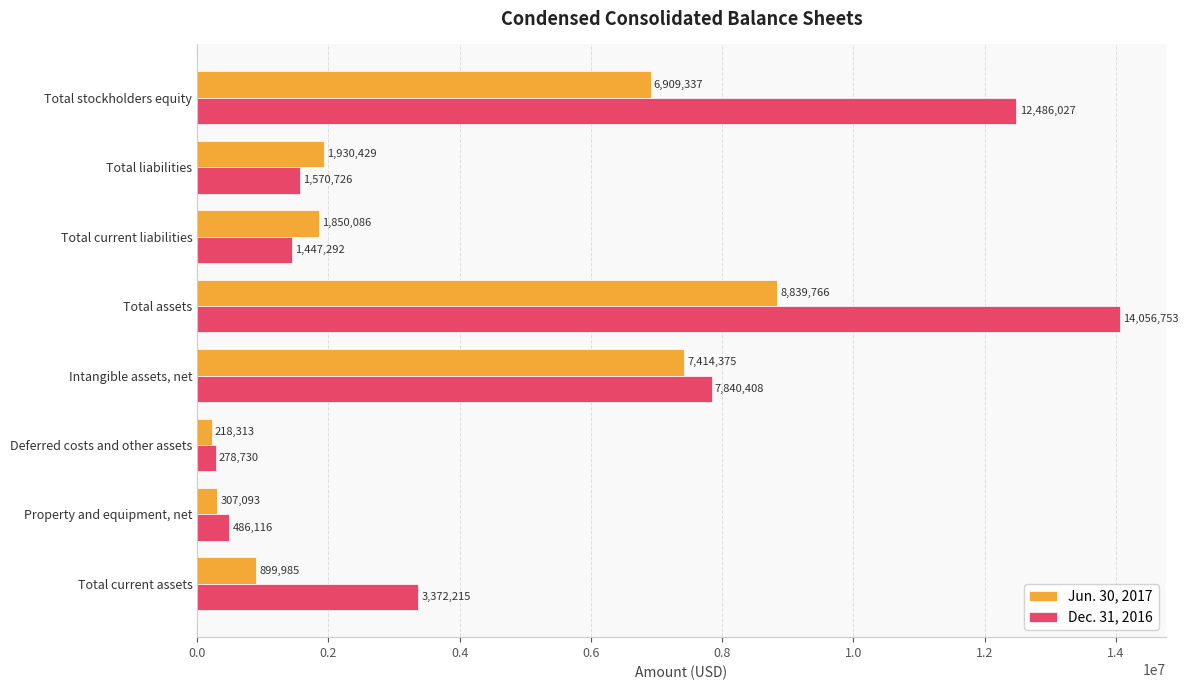

What is the difference between the highest and lowest values at Property and equipment, net?

179023